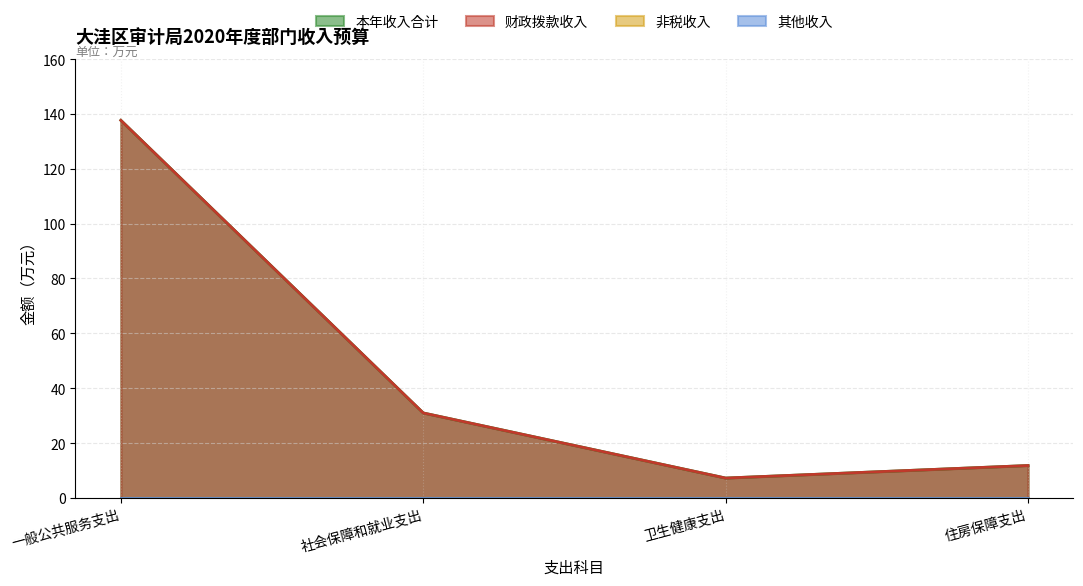

Reading left to right, extract all data points from this chart.

本年收入合计: 137.7	31.0	7.2	11.8
财政拨款收入: 137.7	31.0	7.2	11.8